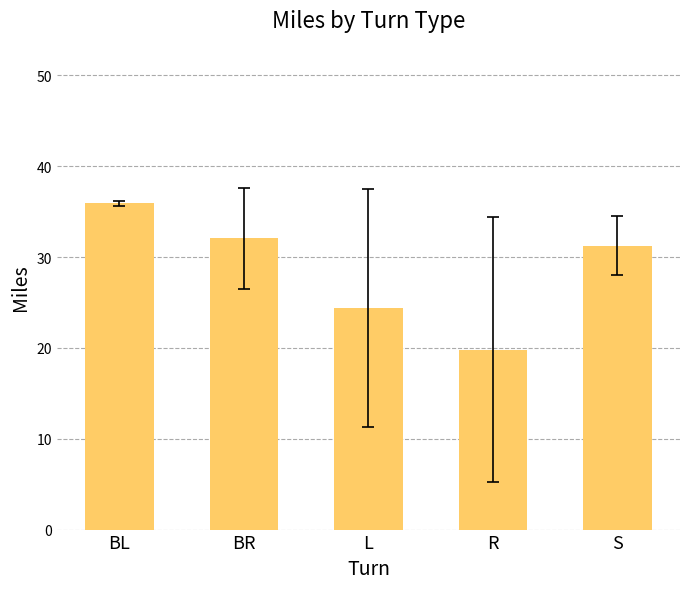

Which category has the lowest value across all series?

R